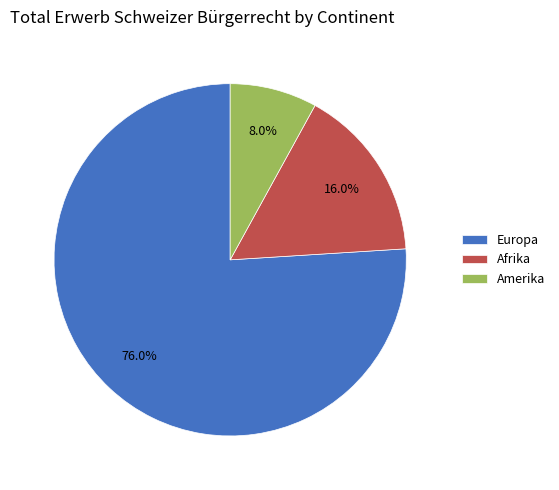

Rank the categories by value from highest to lowest.

Europa, Afrika, Amerika